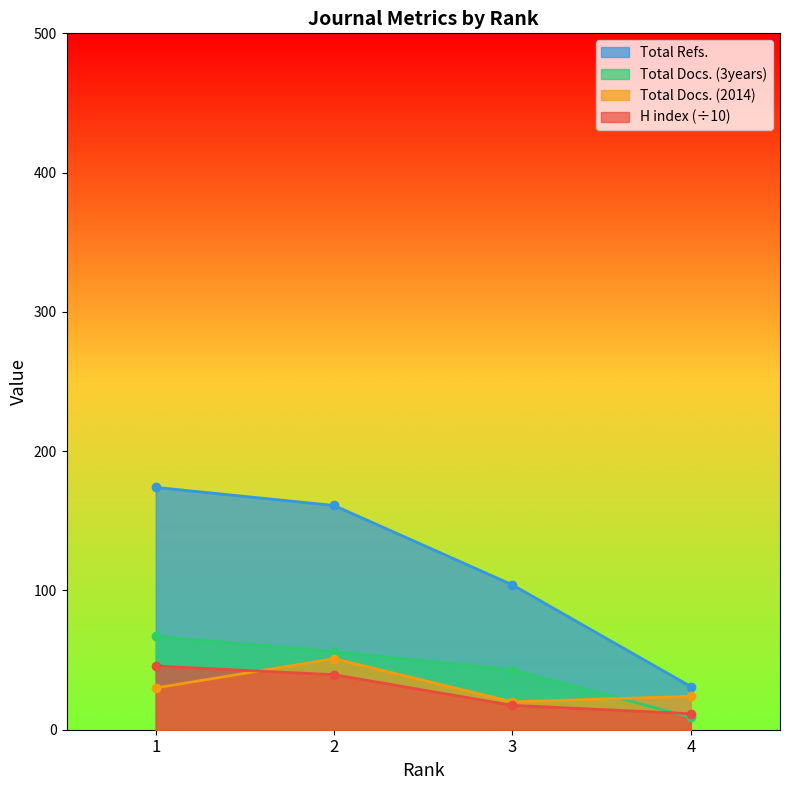

Does the chart display data point markers on the line(s)?

Yes